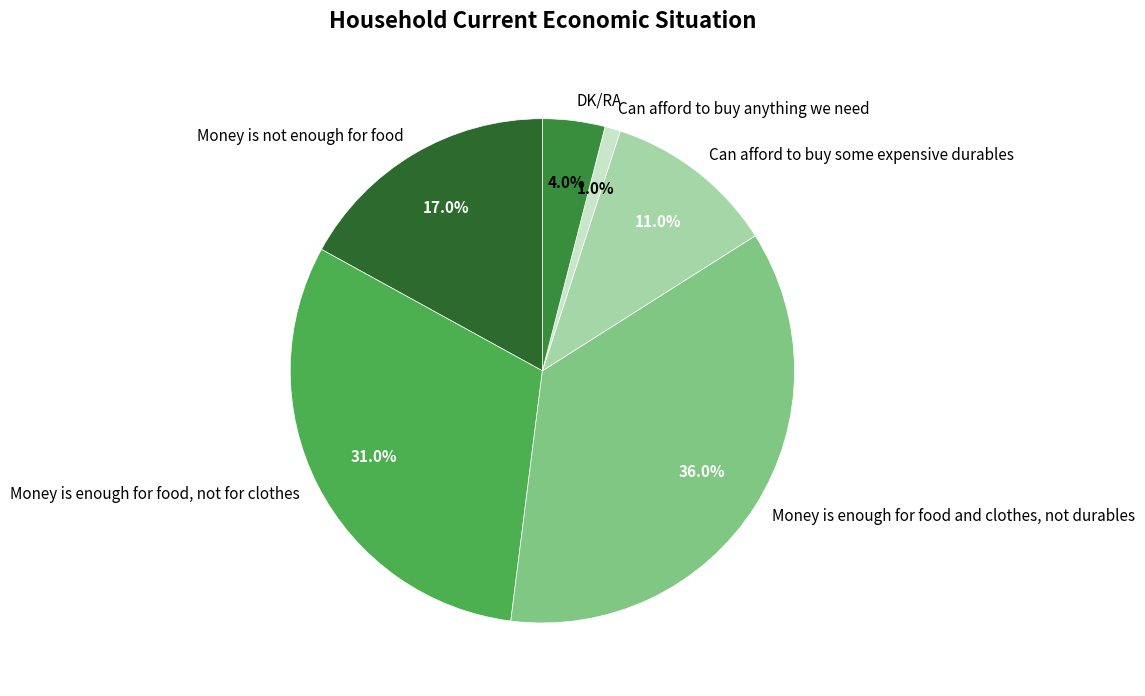

What is the smallest slice in the pie chart?

Can afford to buy anything we need